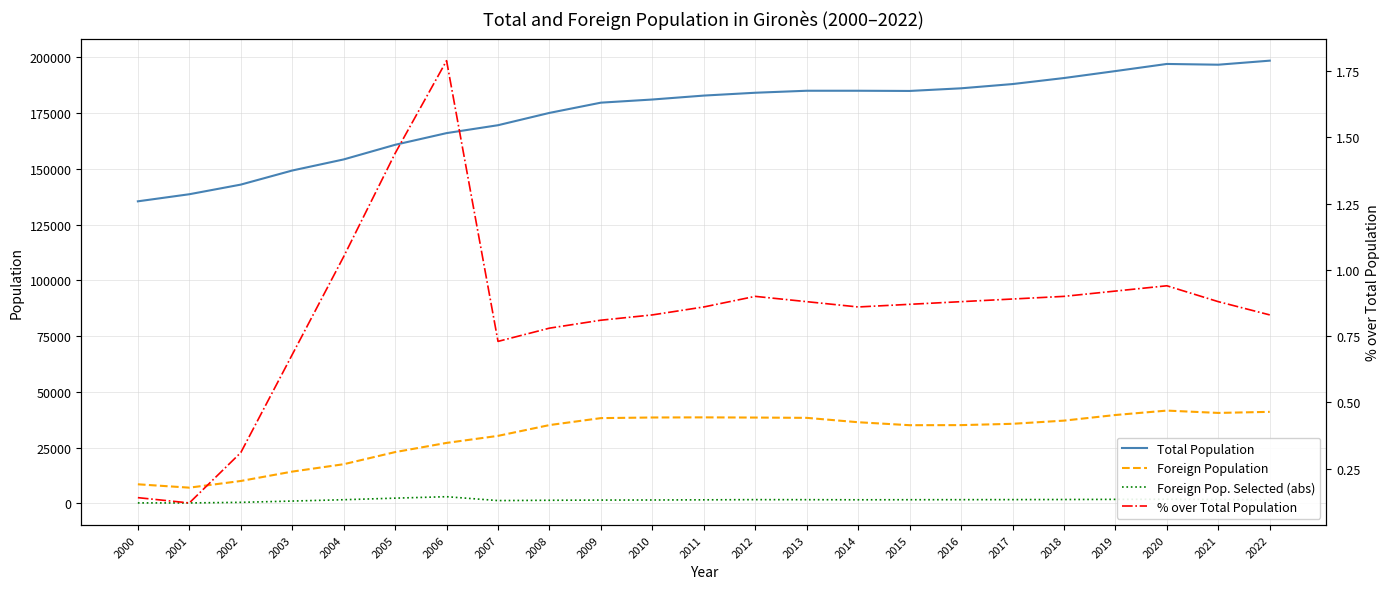

Is this an area chart (filled region under the line)?

No